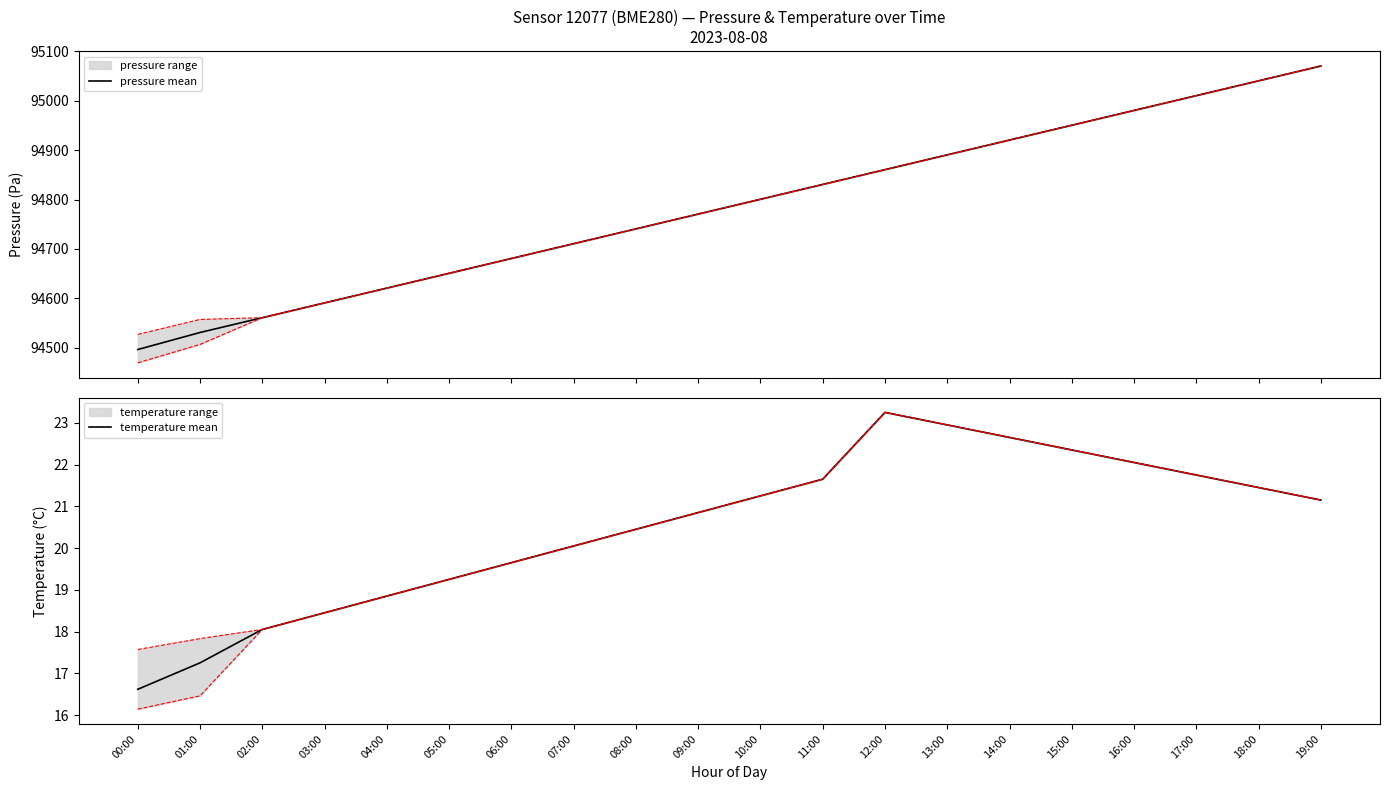

What is the label of the 19th point from the left?

18:00